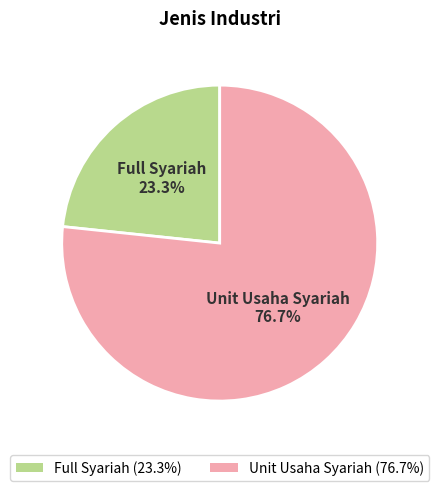

How many segments does this pie chart have?

2